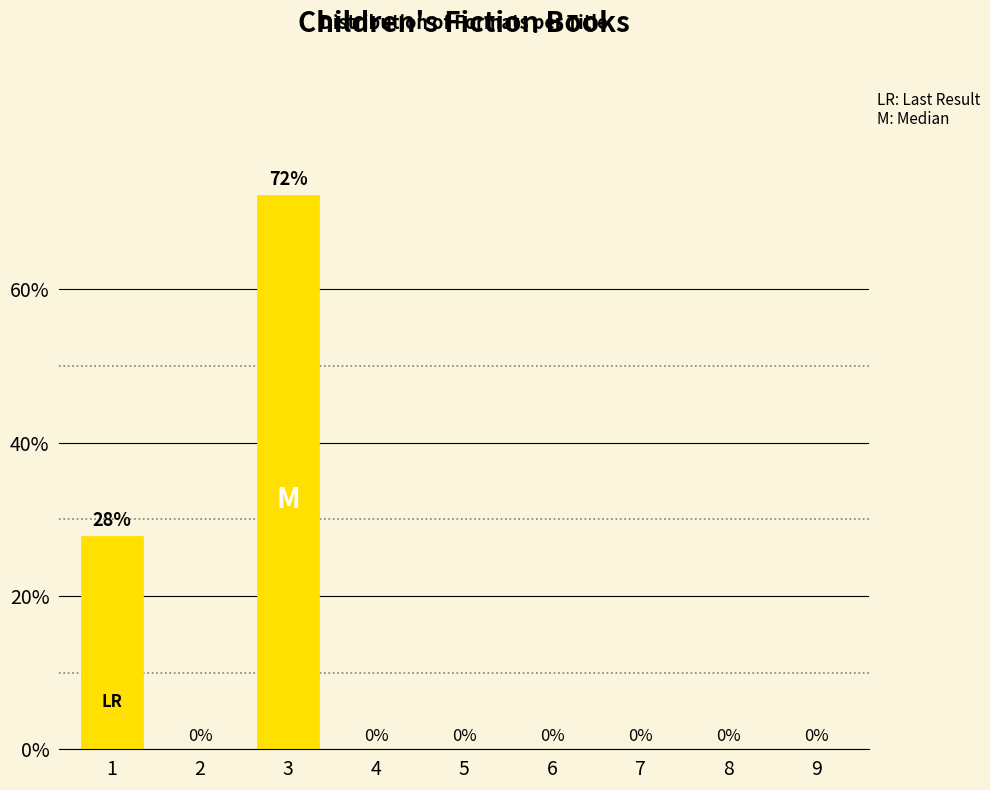

What is the sum of all values?

100.0